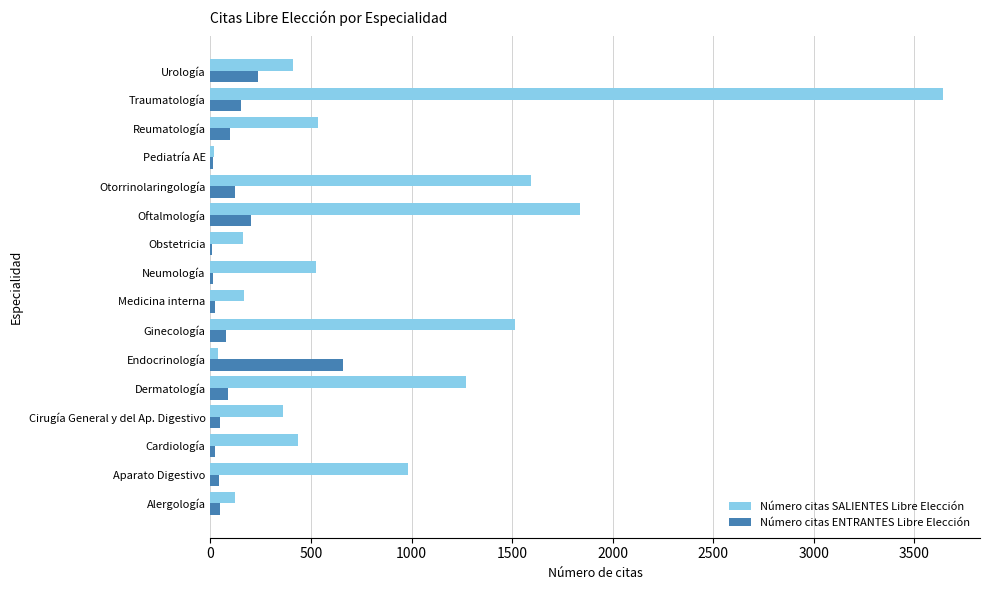

What is the greatest value displayed?

3644